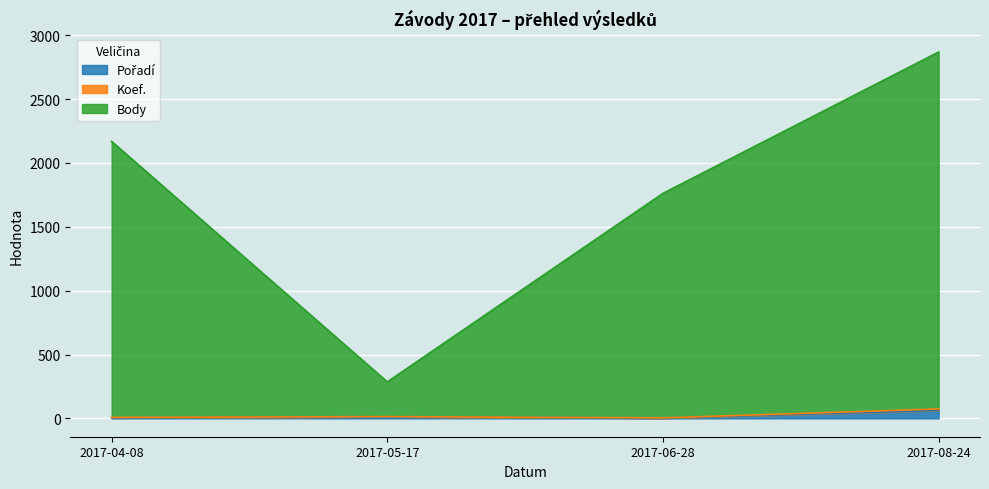

Which label corresponds to the smallest value in the chart?

2017-06-28